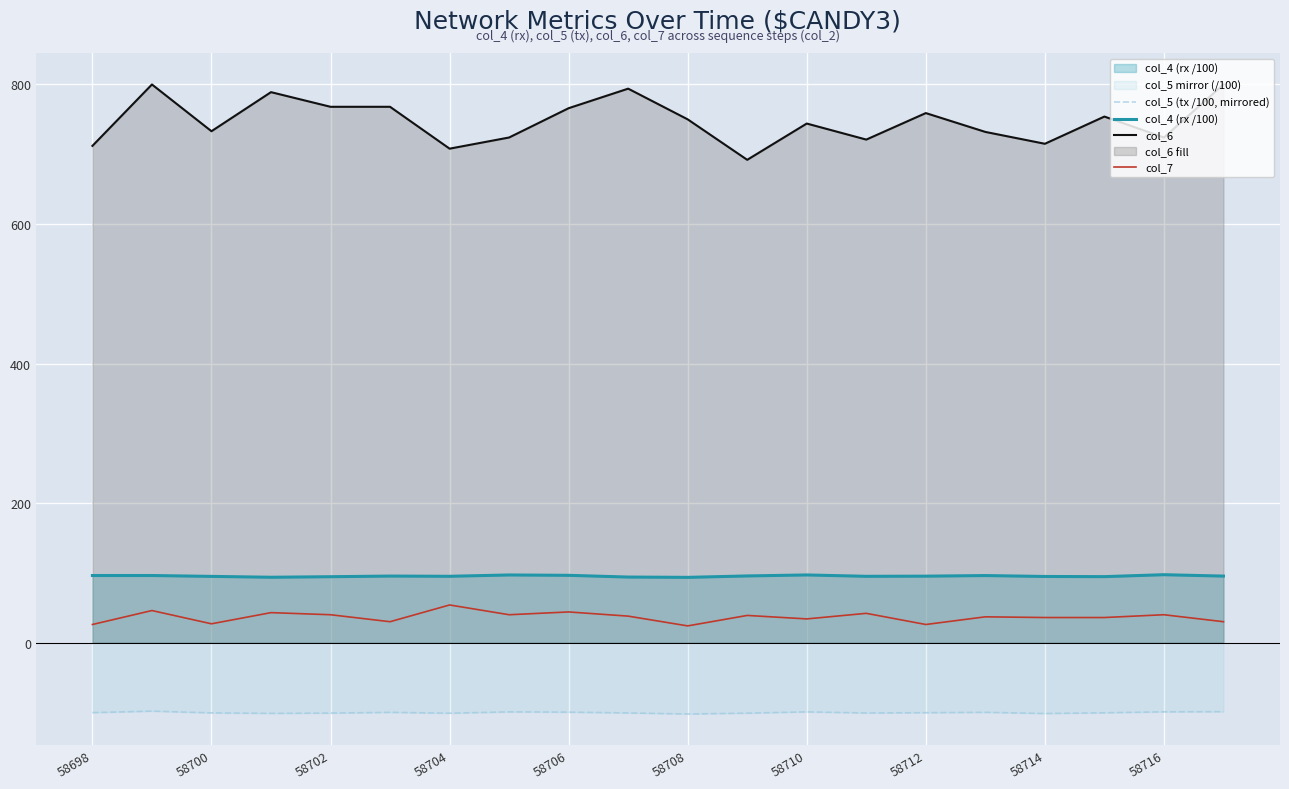

True or false: col_7 and col_4 (rx /100) cross at least once.

False